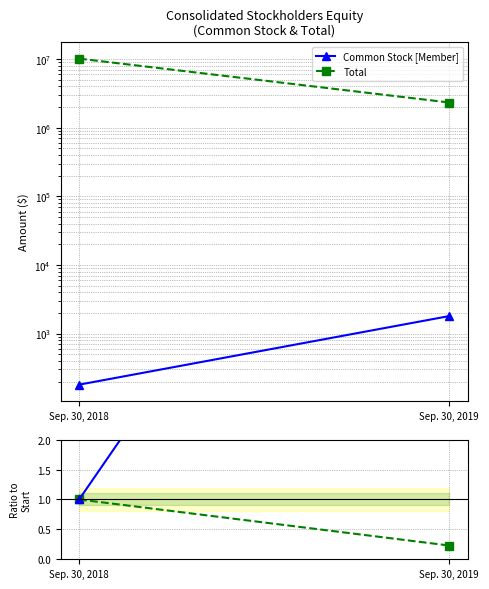

Does the chart have visible grid lines?

Yes